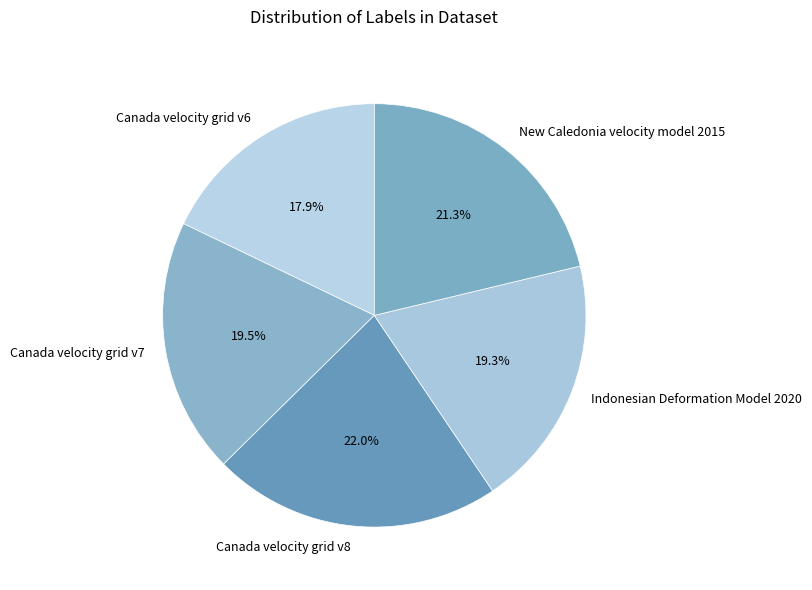

What is the smallest slice in the pie chart?

Canada velocity grid v6